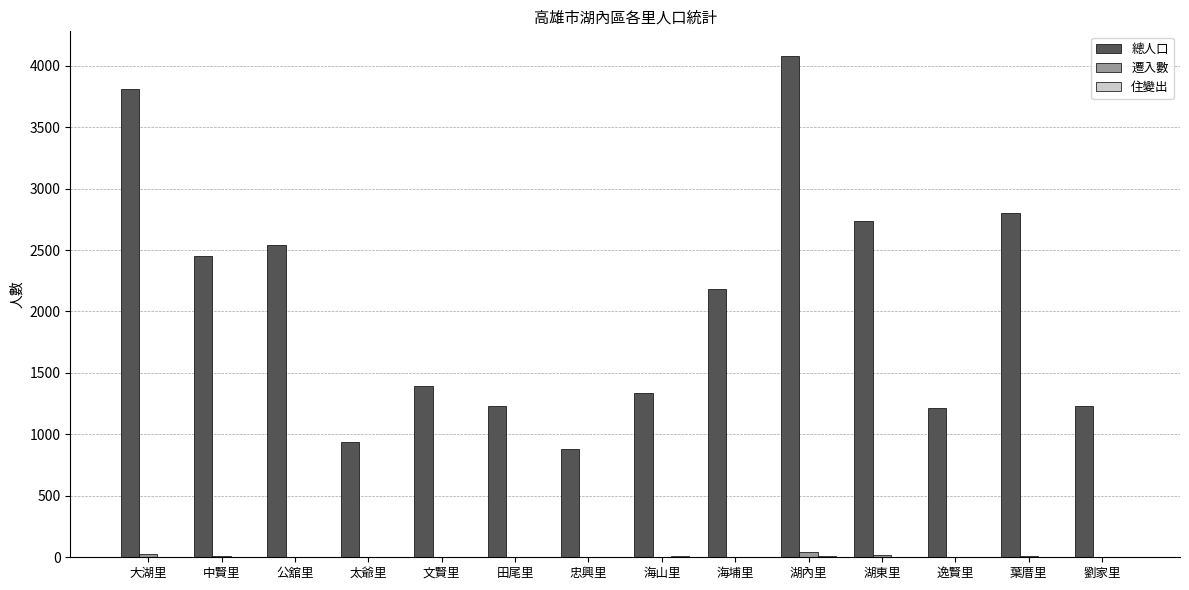

At which category is the sum across all series the highest?

湖內里